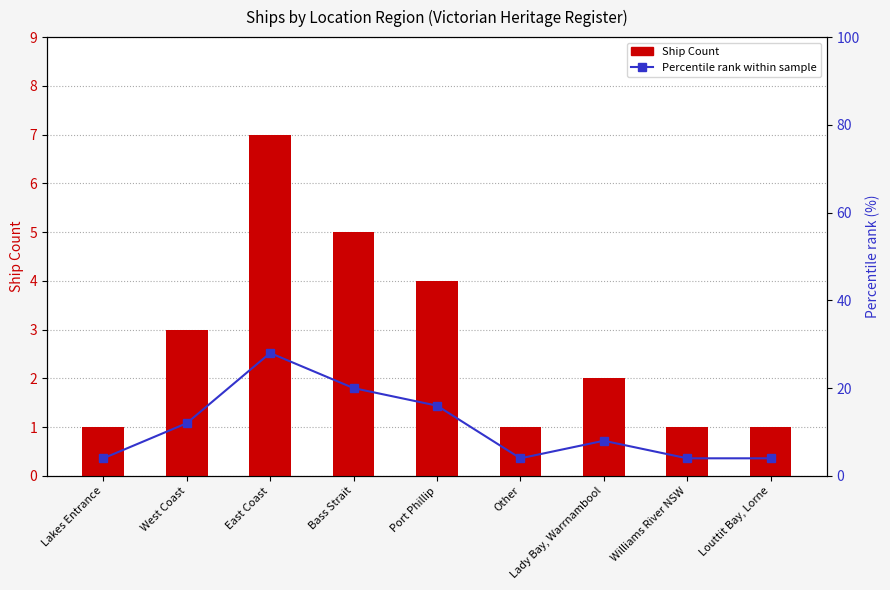

Is the value of Percentile rank within sample at Lady Bay, Warrnambool greater than the value of Ship Count at Other?

Yes